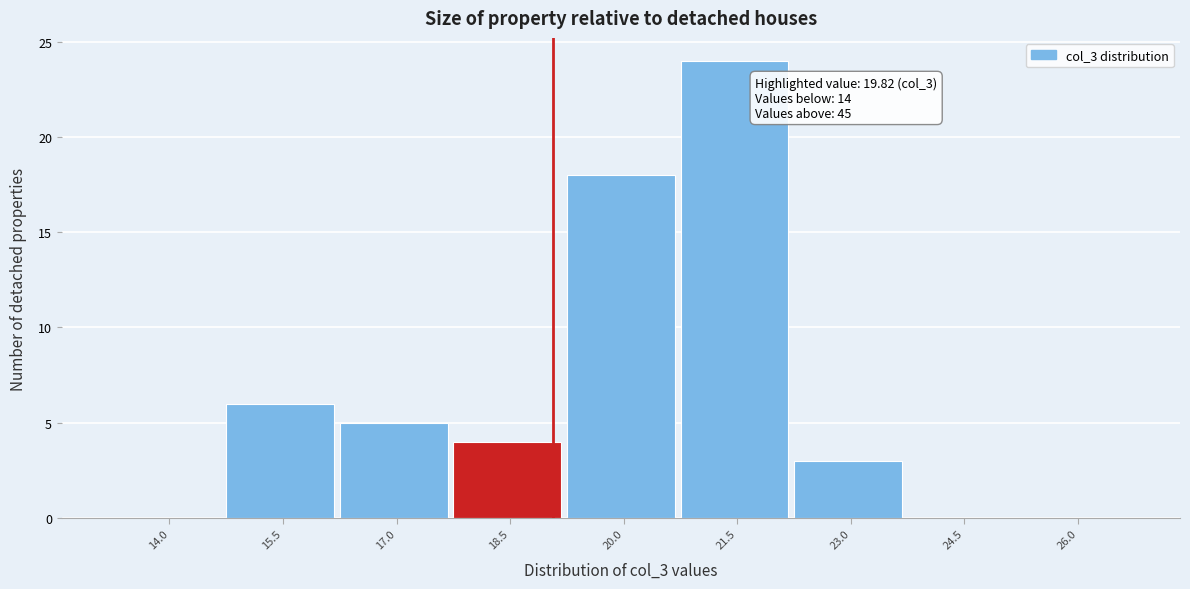

Reading left to right, what are all the values shown in this chart?

14.0=0	15.5=6	17.0=5	18.5=4	20.0=18	21.5=24	23.0=3	24.5=0	26.0=0